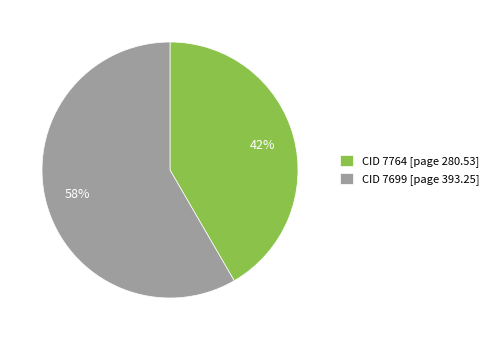

To the nearest percent, what portion does CID 7764 [page 280.53] represent?

42%